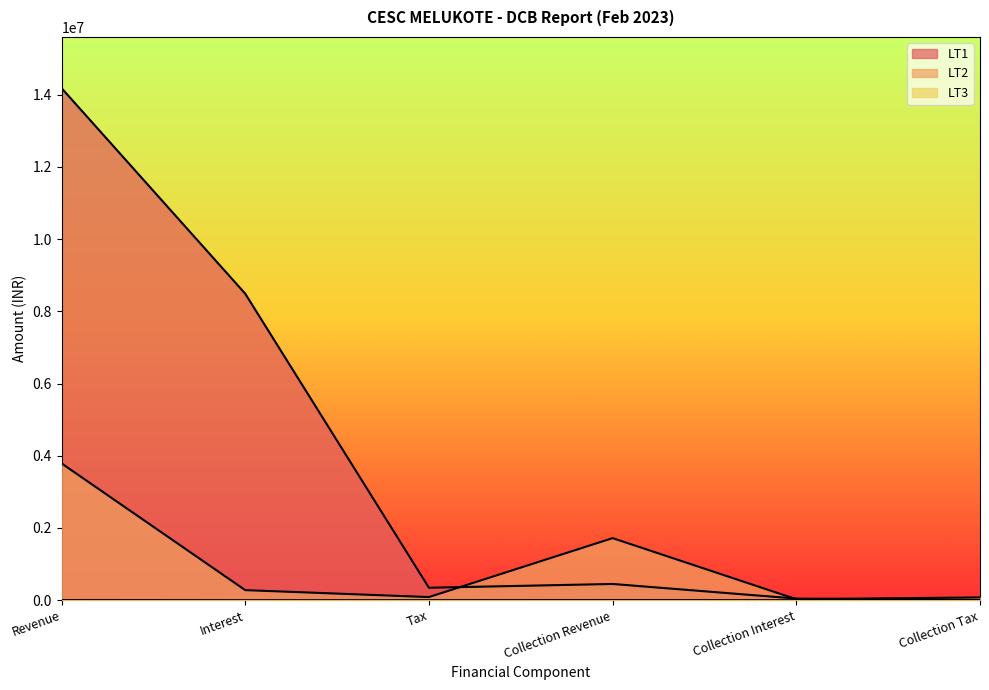

Is the value of LT2 at Collection Revenue greater than the value of LT3 at Interest?

Yes